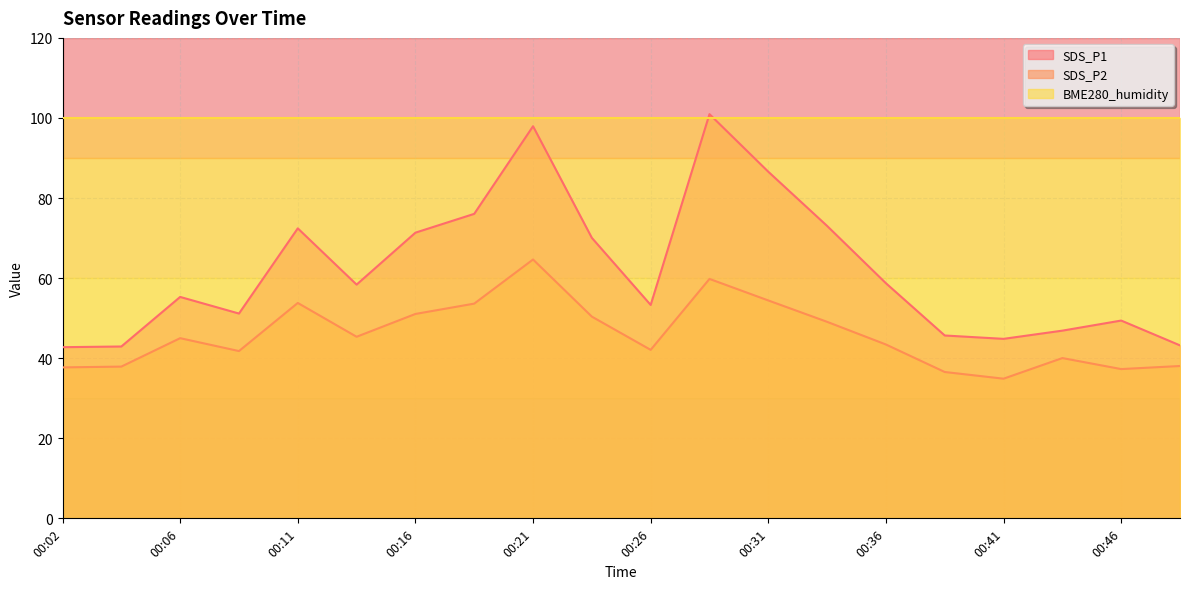

Rank the series at 00:41 from lowest to highest value.

SDS_P2, SDS_P1, BME280_humidity